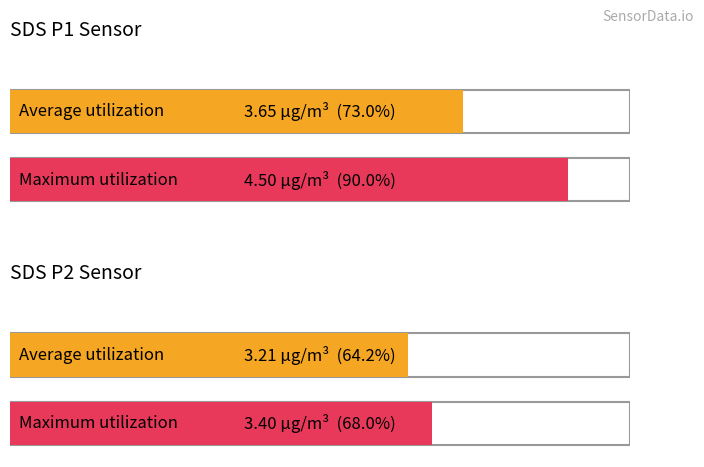

List the series in order of their overall mean, highest first.

Maximum utilization, Average utilization